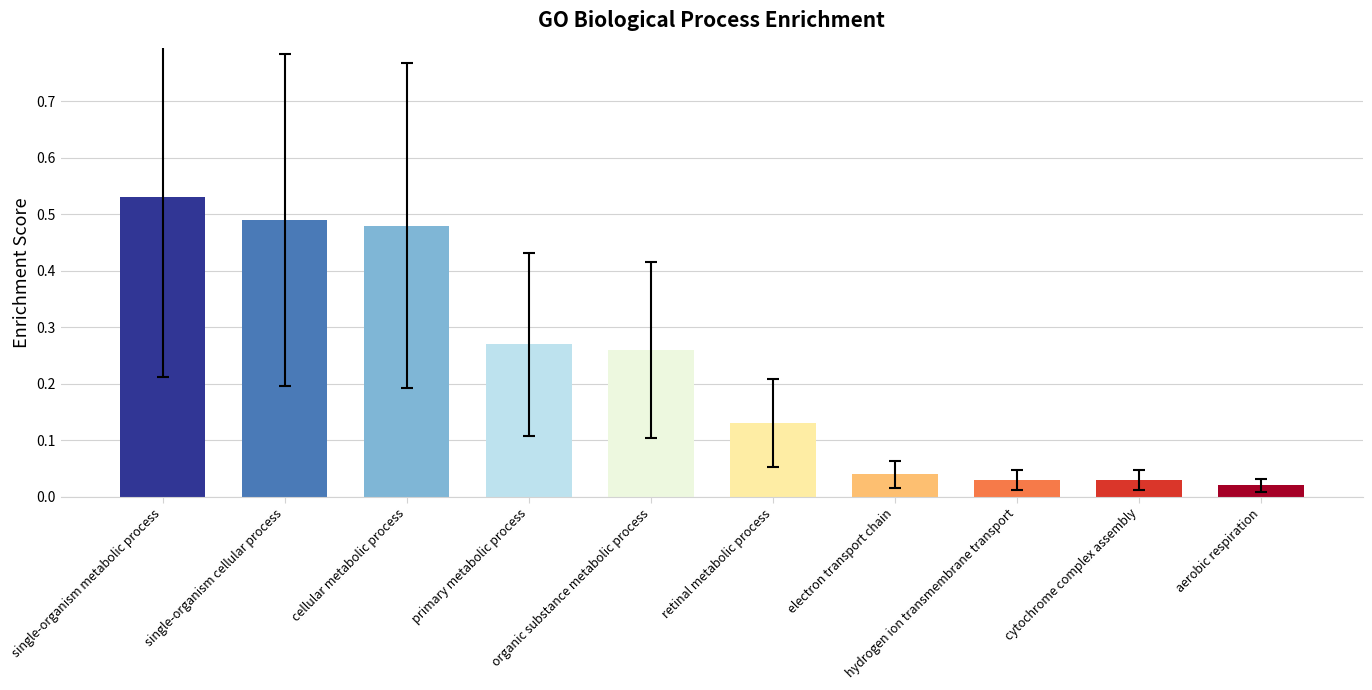

What is the sum of all values?

2.3